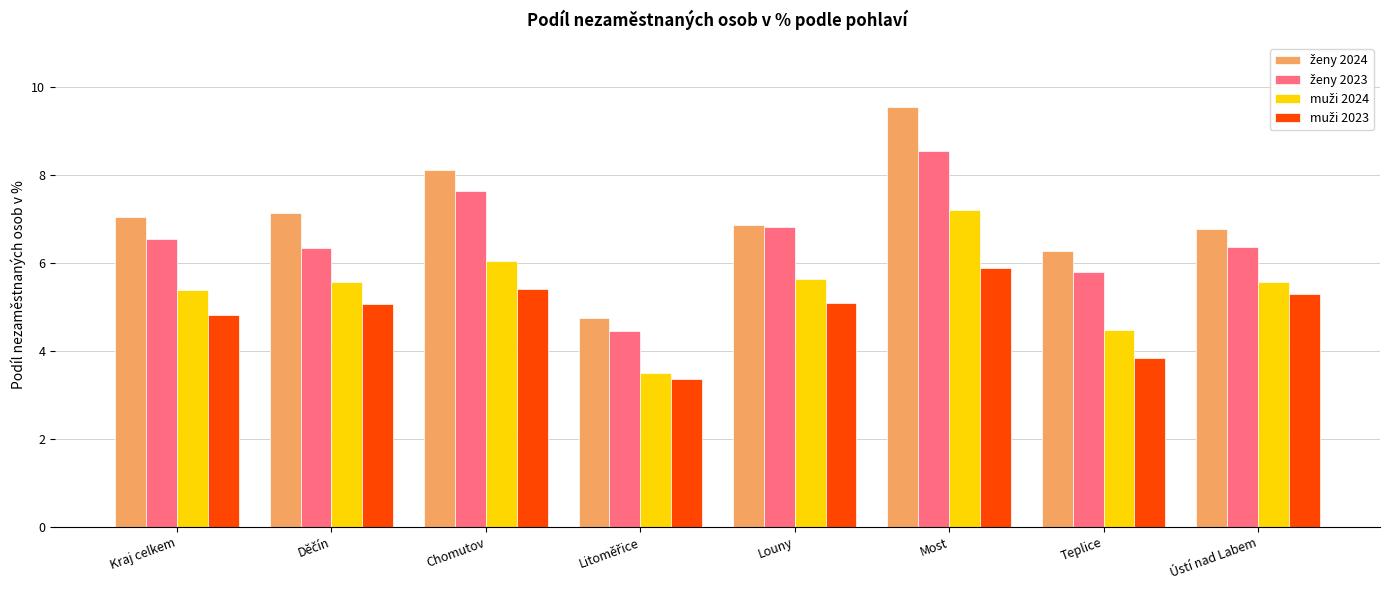

What is the difference between the highest and lowest values at Most?

3.7